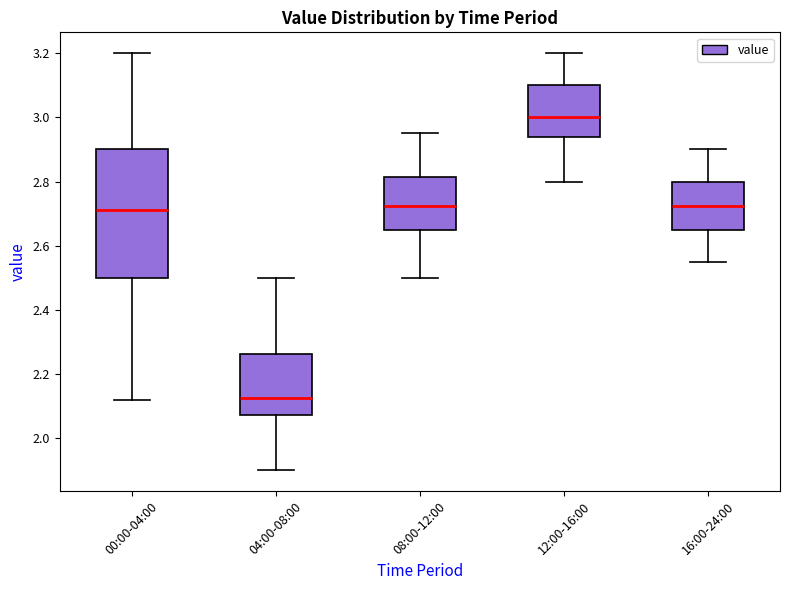

Where does the upper whisker of the box for 00:00-04:00 end on the y-axis? The values are not printed on the chart, so give them approximately, as read against the axis.

3.20